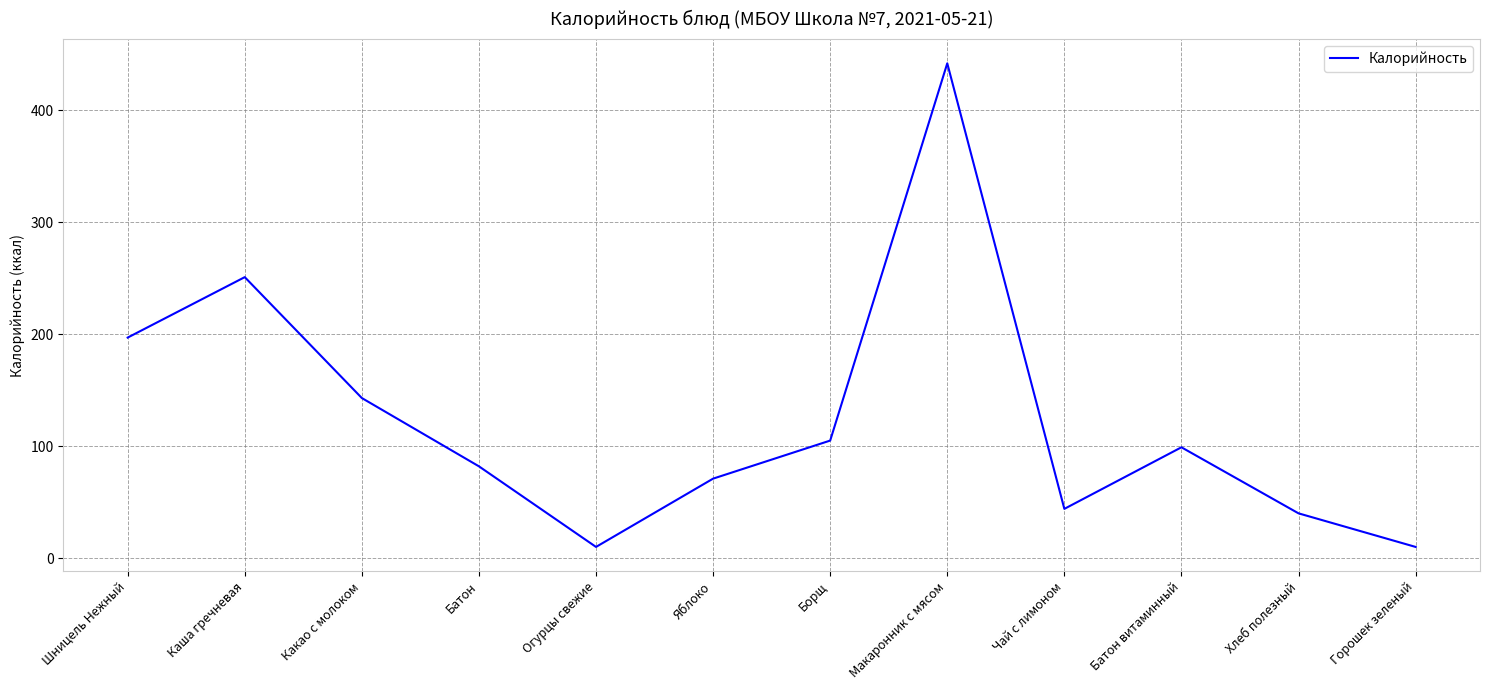

What position from the right is Горошек зеленый?

1